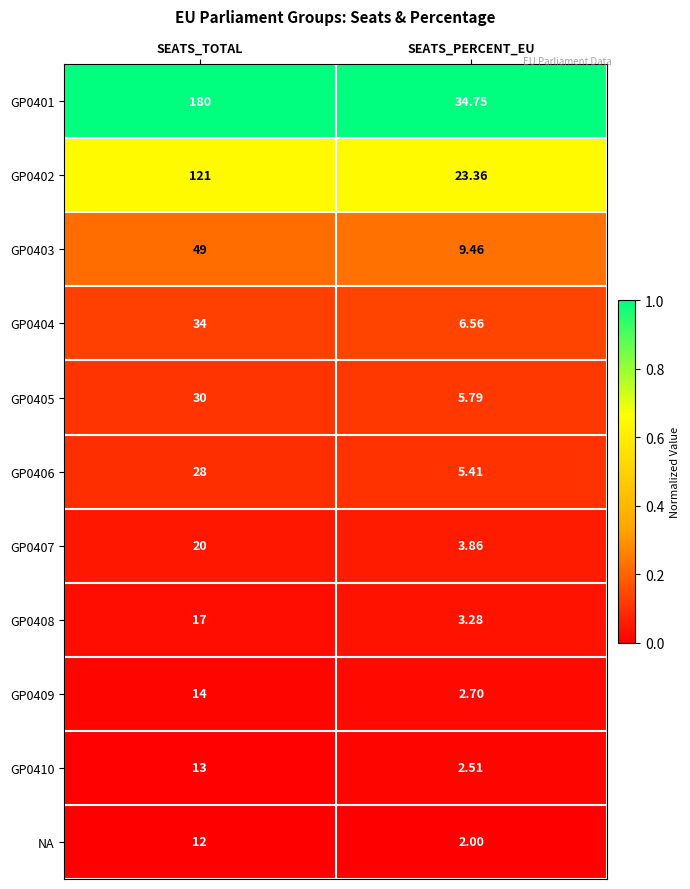

What is the difference between the highest and lowest values at SEATS_TOTAL?

168.0